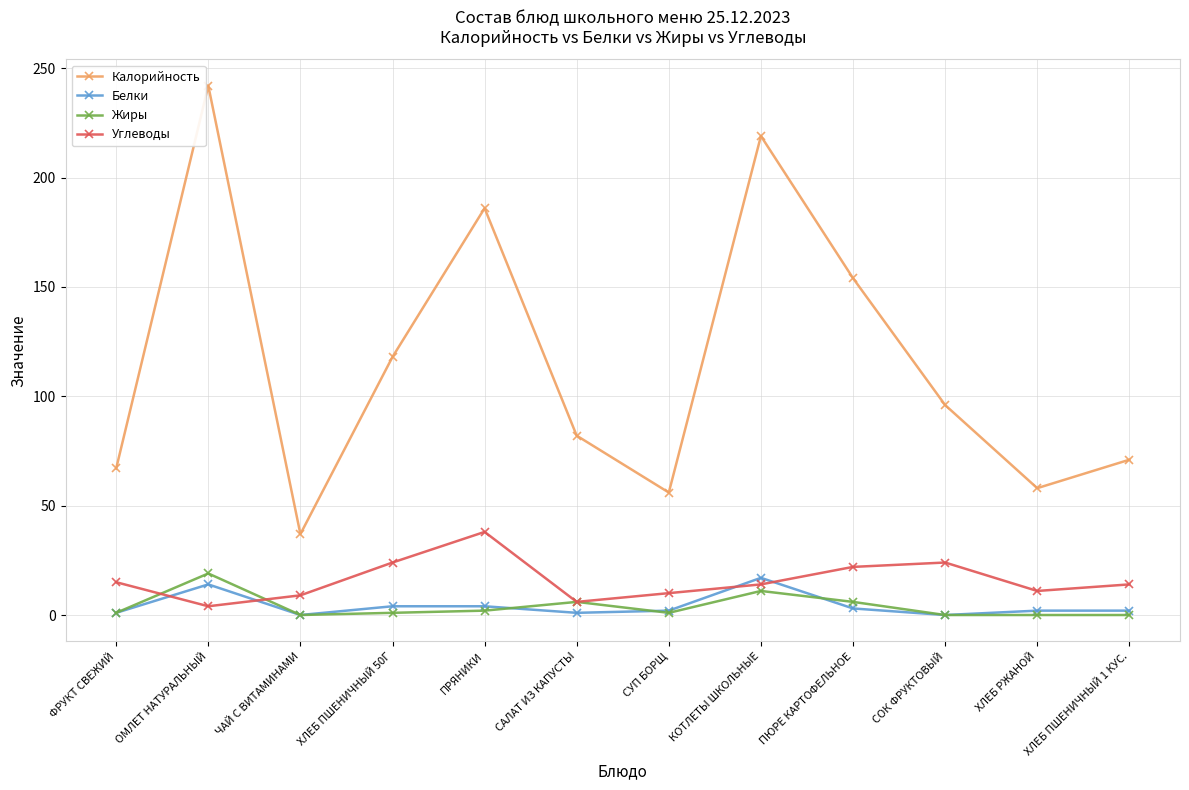

True or false: Калорийность and Жиры cross at least once.

False